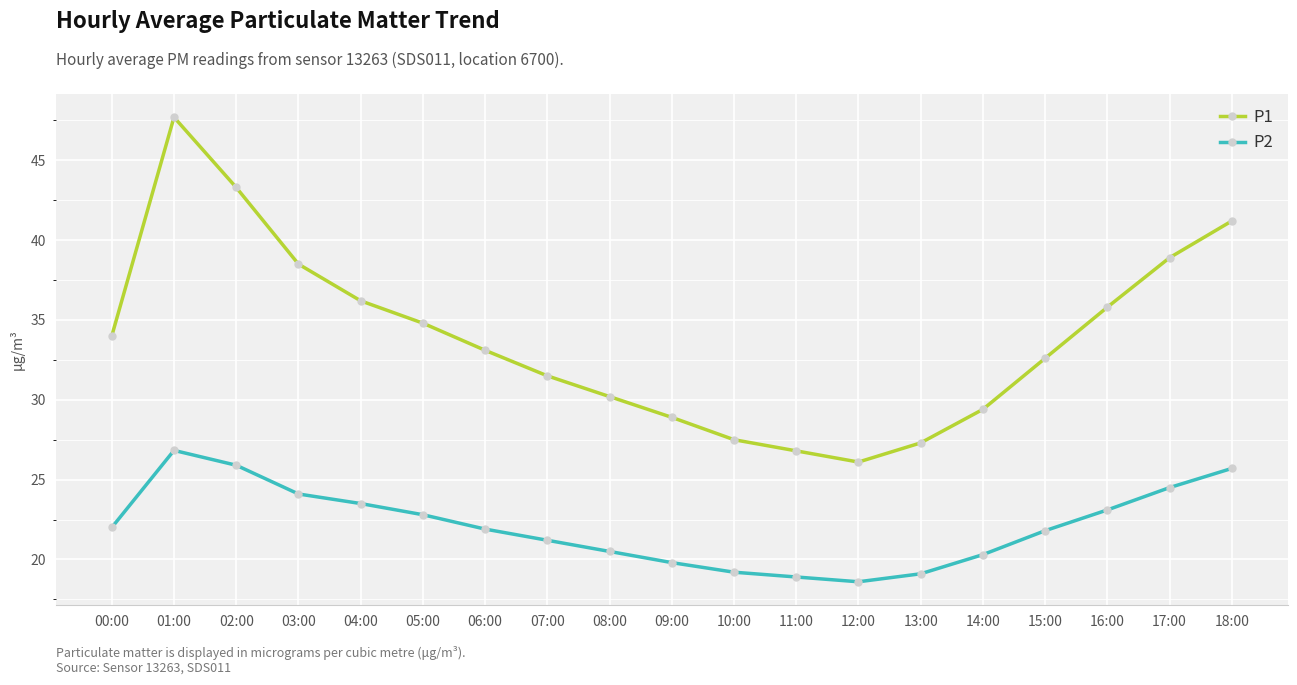

What is the maximum value for P2?

26.8